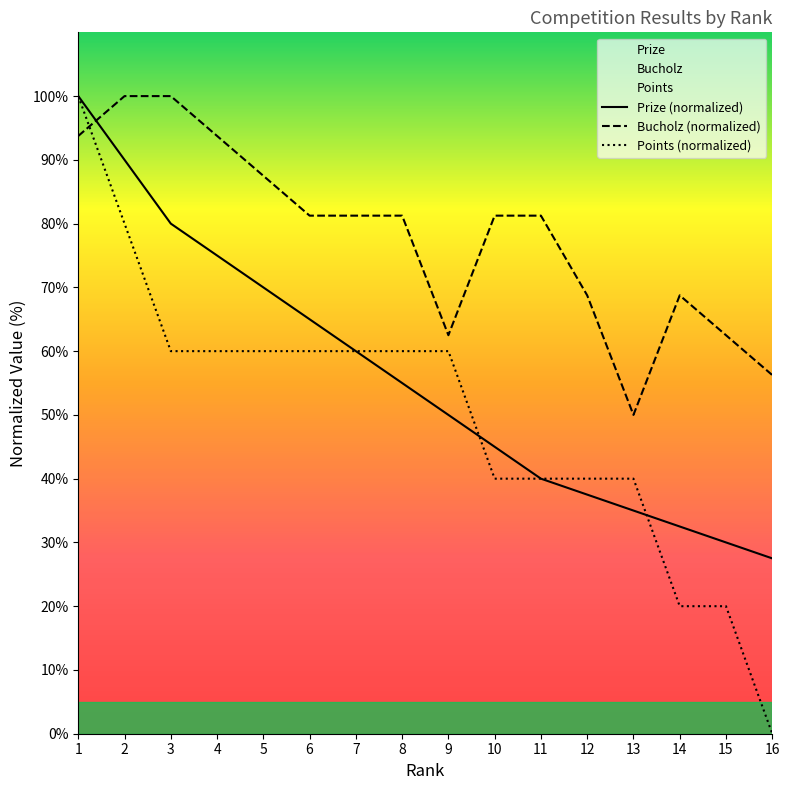

True or false: Prize and Points cross at least once.

True